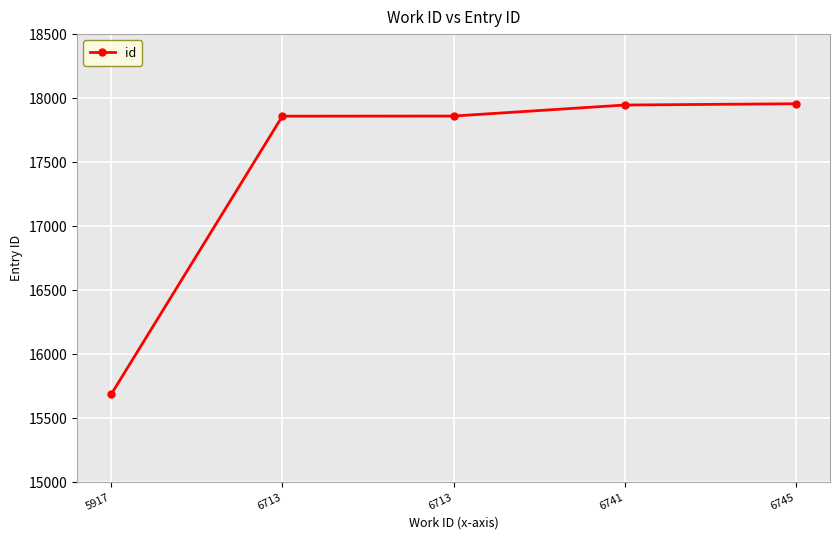

What is the minimum value shown in the chart?

15687